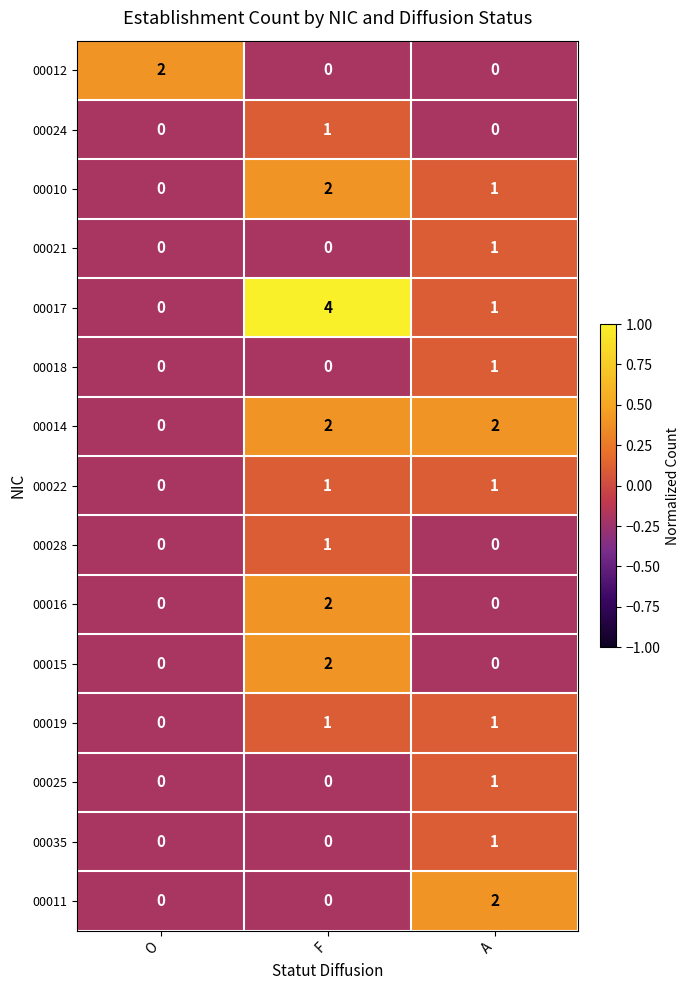

At how many categories does at least one series exceed 0?

3